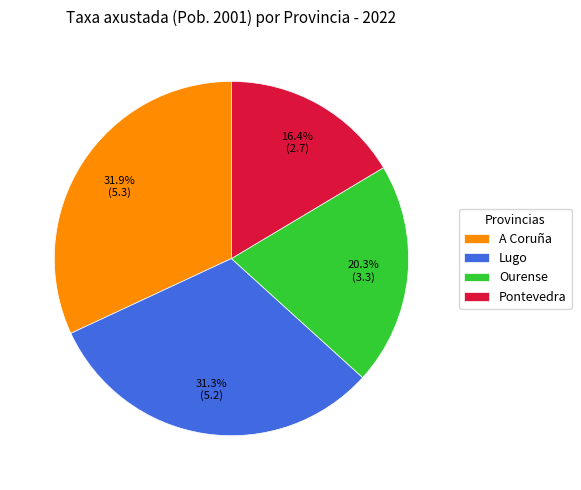

The Lugo slice represents 21% of the pie. True or false?

False